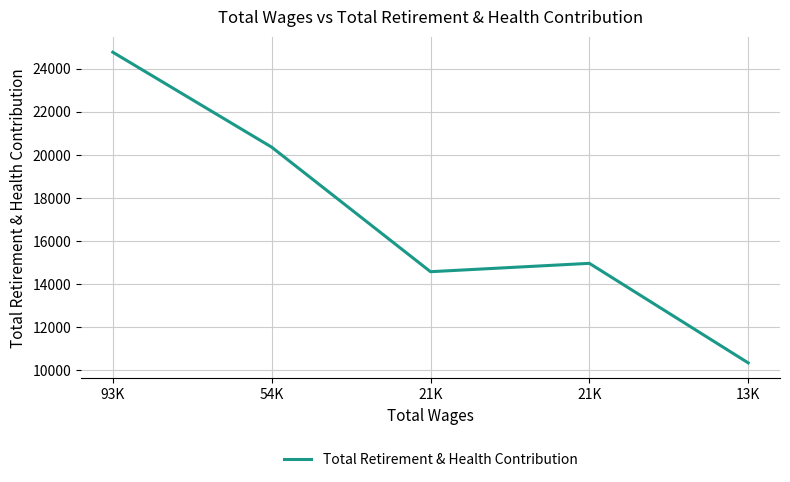

Count the number of categories in the chart.

5